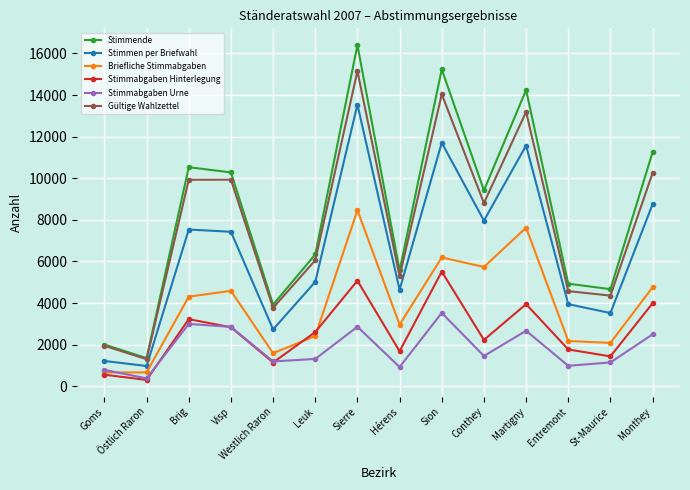

At Leuk, list the series in order from largest to smallest.

Stimmende, Gültige Wahlzettel, Stimmen per Briefwahl, Stimmabgaben Hinterlegung, Briefliche Stimmabgaben, Stimmabgaben Urne